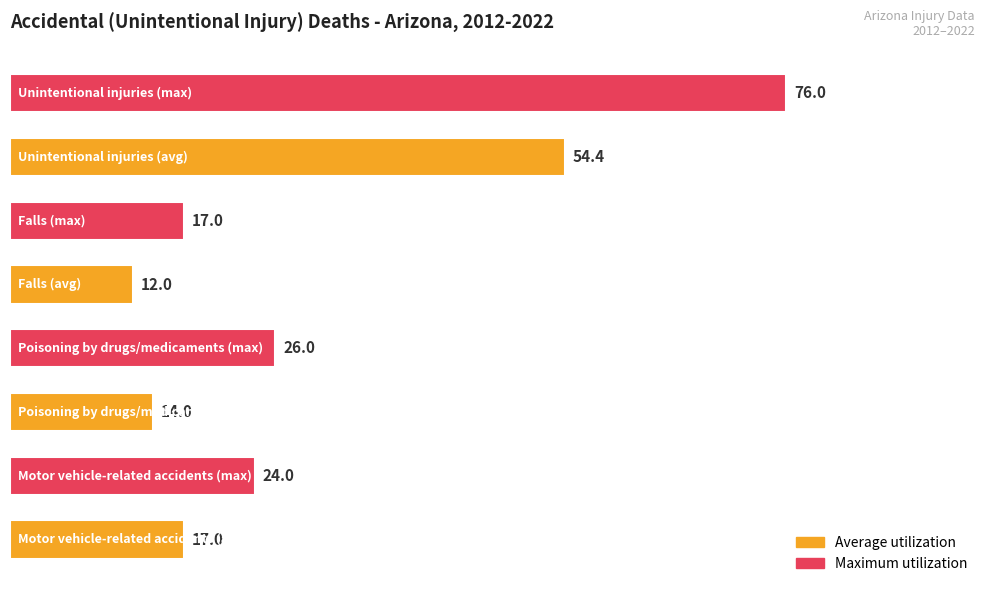

What is the difference between the second highest and minimum values?

42.4